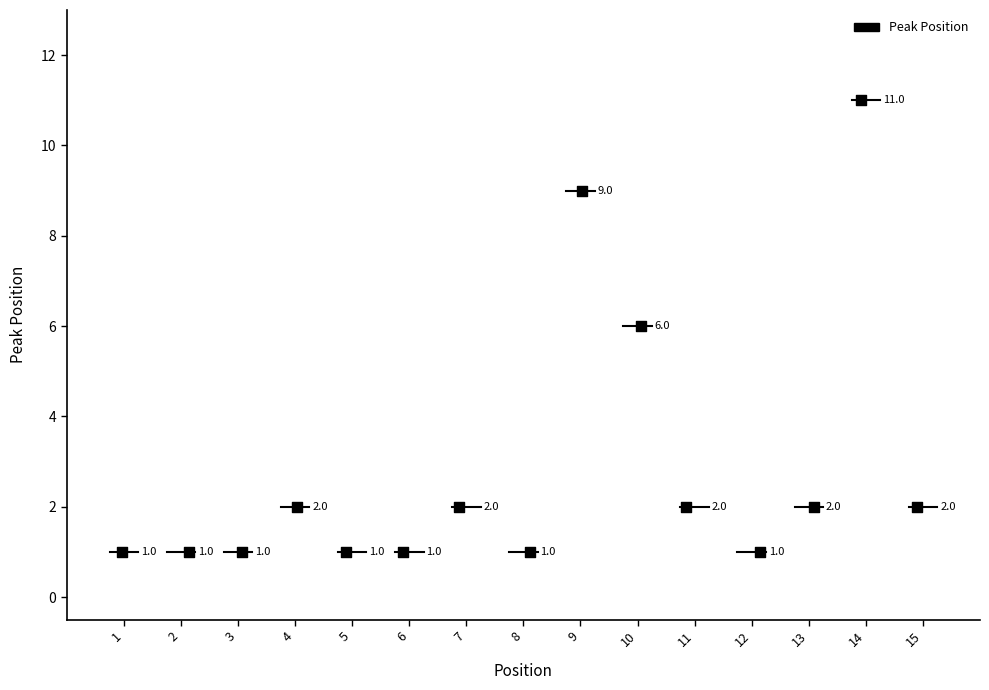

What is the range of Y values (max minus min)?

10